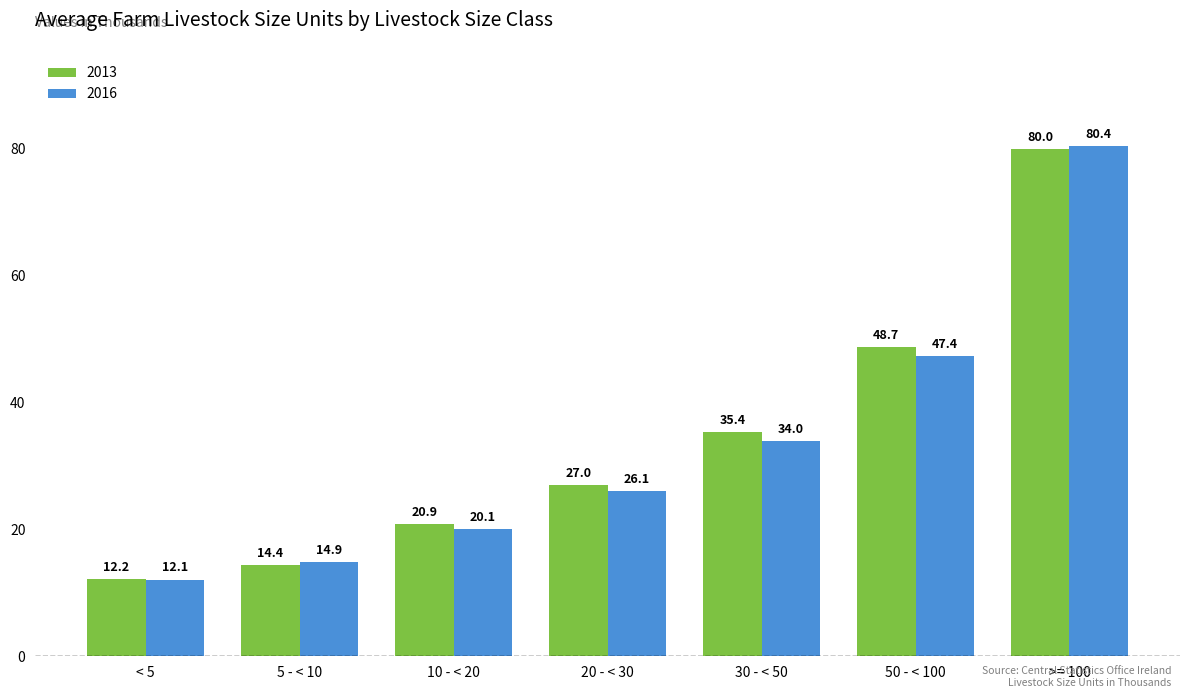

At which label is 2016 closest to 46?

50 - < 100